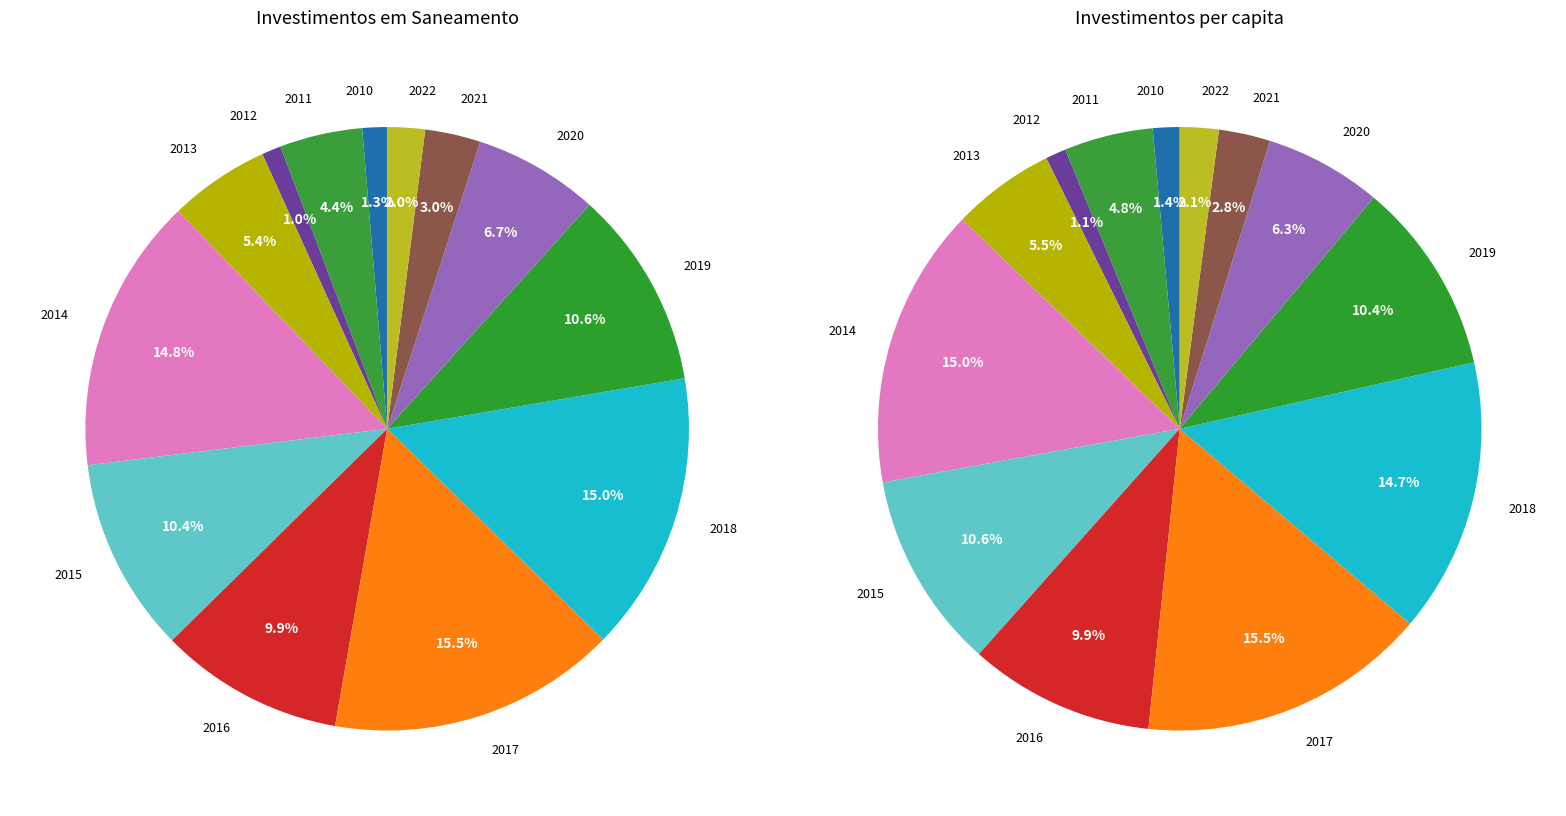

Is the sum of 2020 and 2013 greater than half?

No